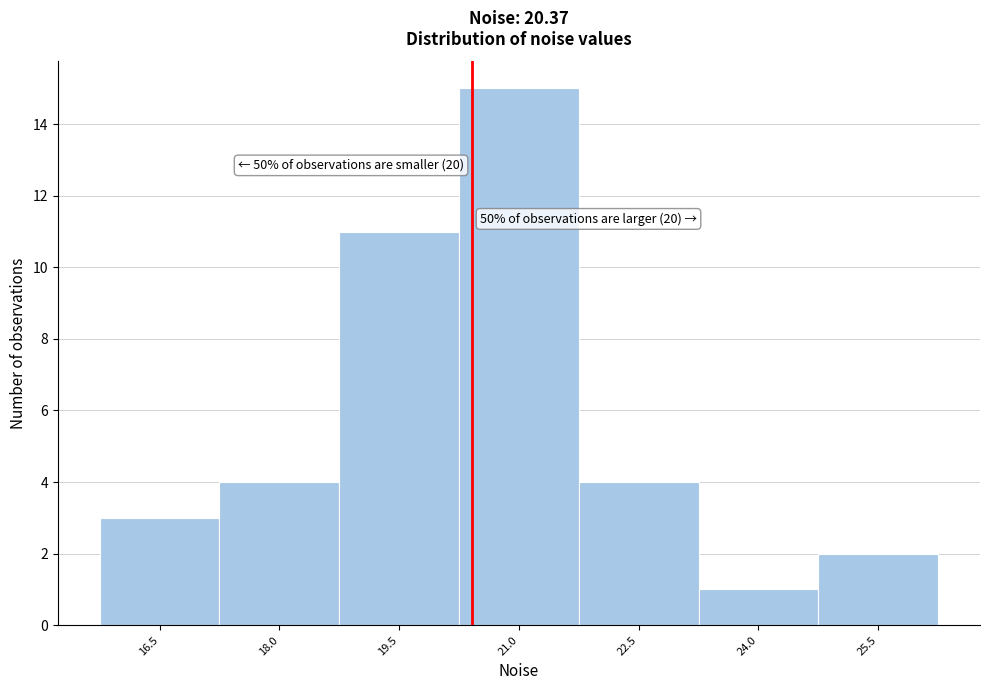

Which range on the x-axis has the tallest bar?

20.2 to 21.8